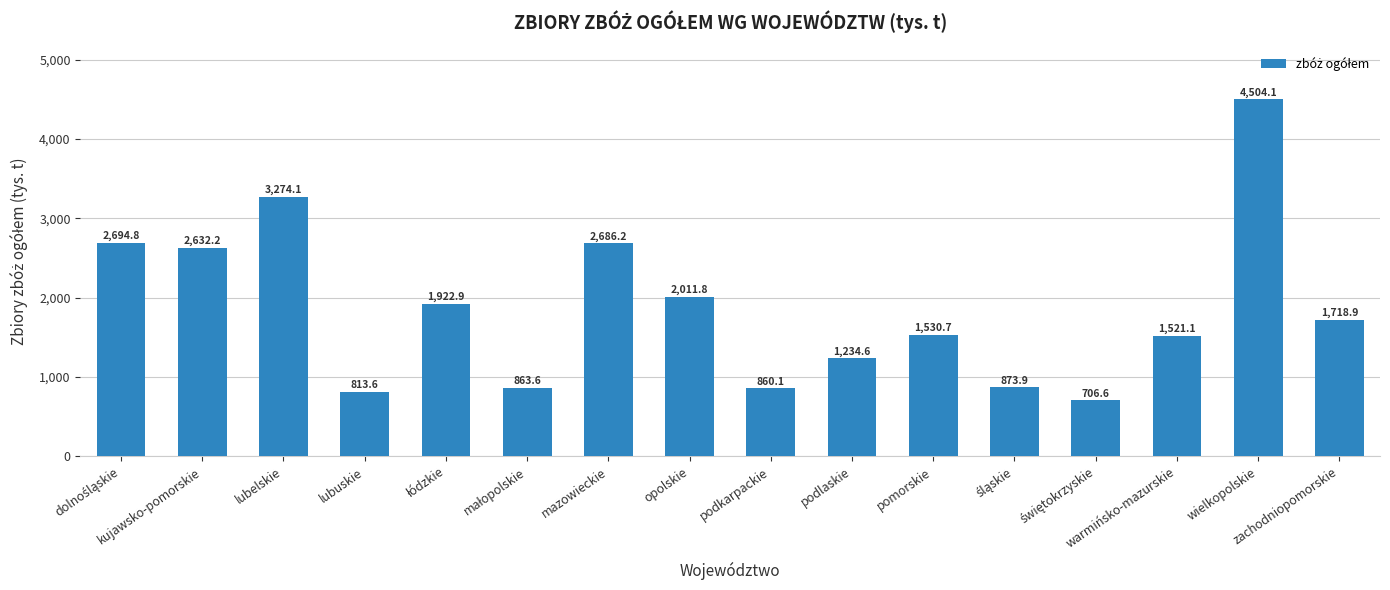

What is the greatest value displayed?

4504.1